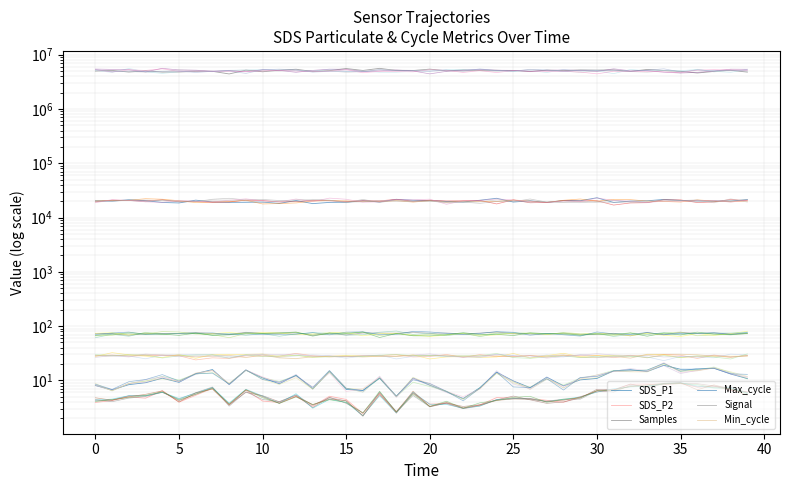

Between 20 and −5, which is larger?

20